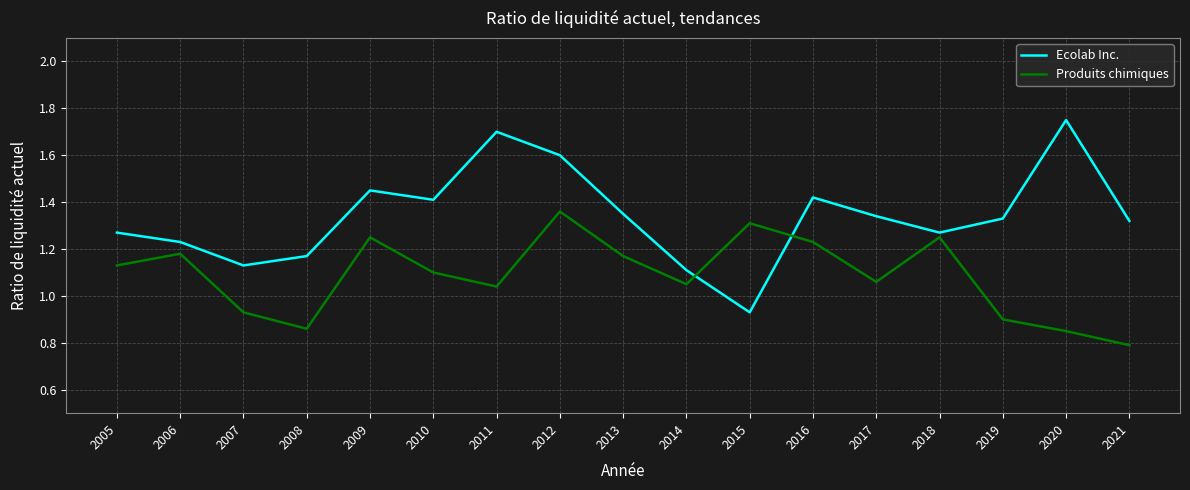

What is the sum of the Ecolab Inc. values at 2013 and 2007?

2.5